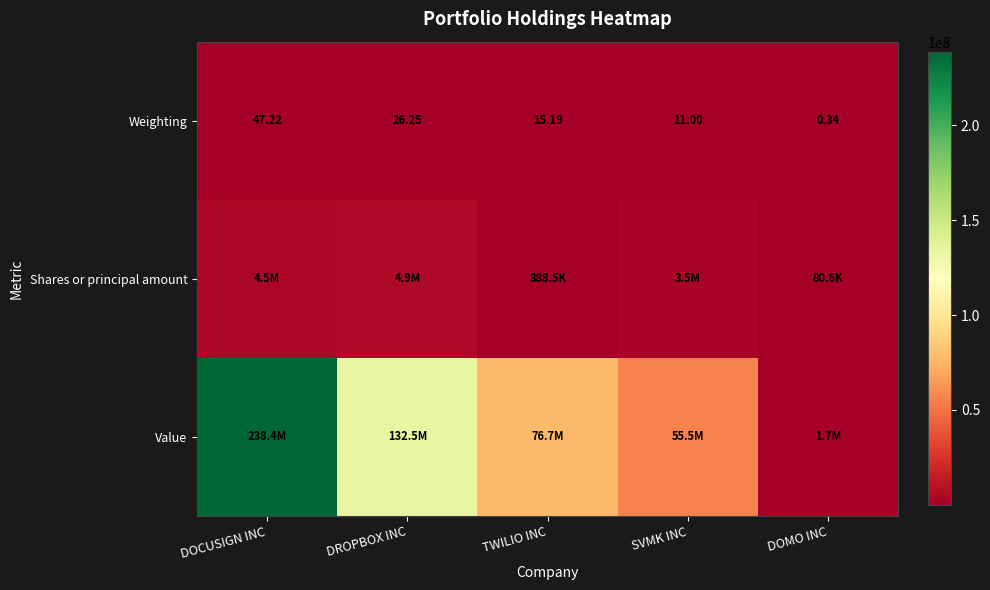

Rank the categories by Weighting value from lowest to highest.

DOMO INC, SVMK INC, TWILIO INC, DROPBOX INC, DOCUSIGN INC